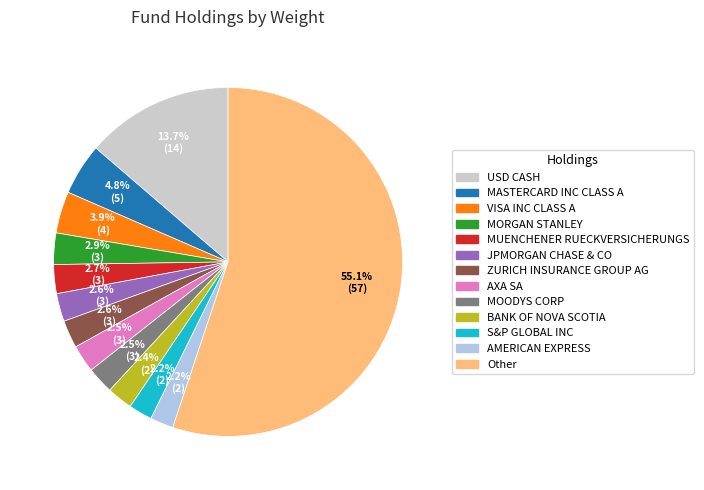

What is the total percentage of VISA INC CLASS A and MORGAN STANLEY?

6.8%